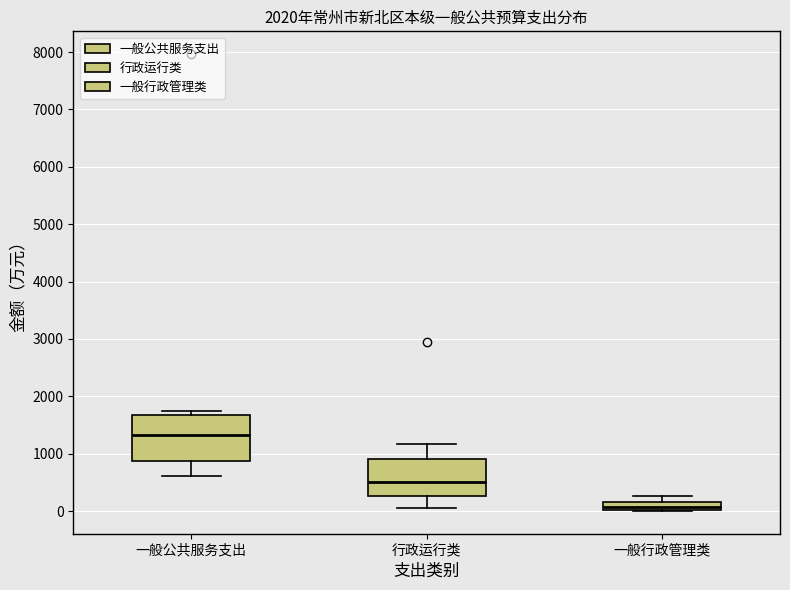

Which box is the tallest, from its lower edge to its upper edge?

一般公共服务支出